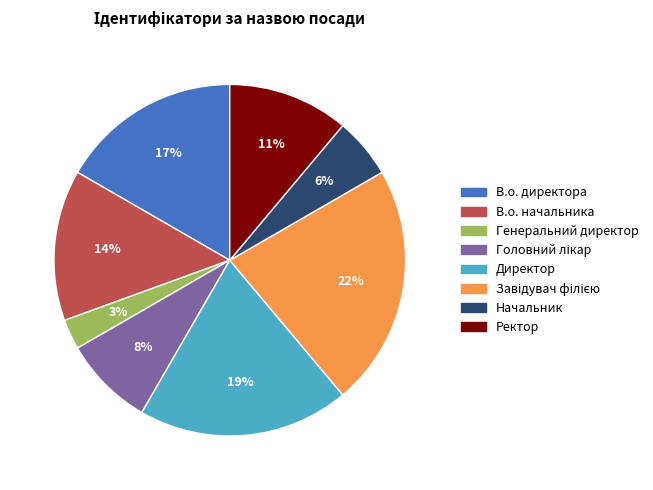

Approximately how many times larger is the value at Начальник compared to Директор?

0.3